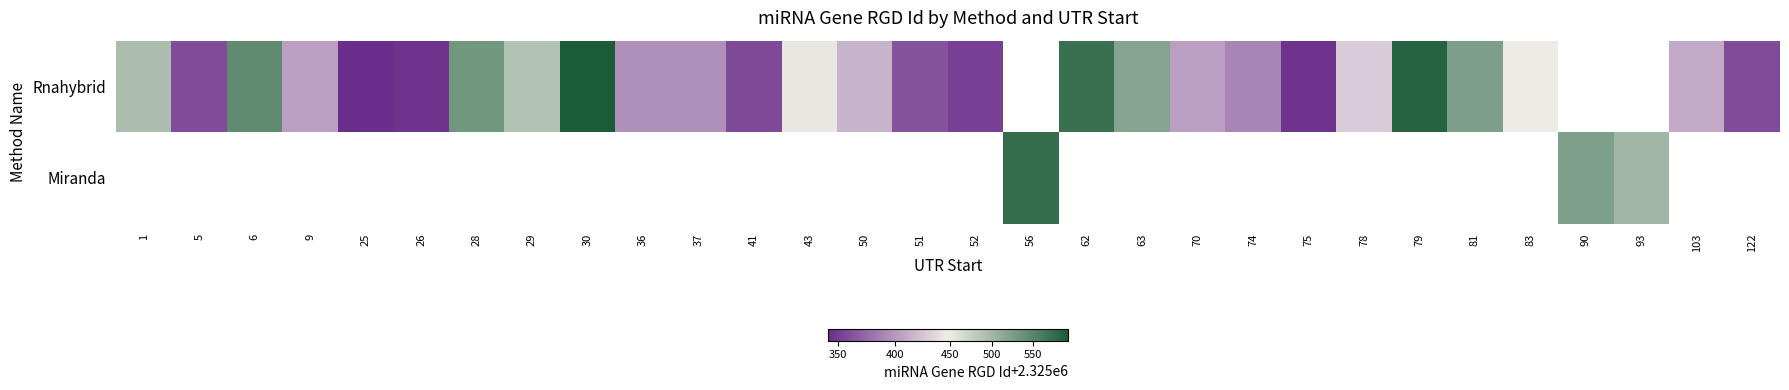

Between 74 and 5, which is larger?

74